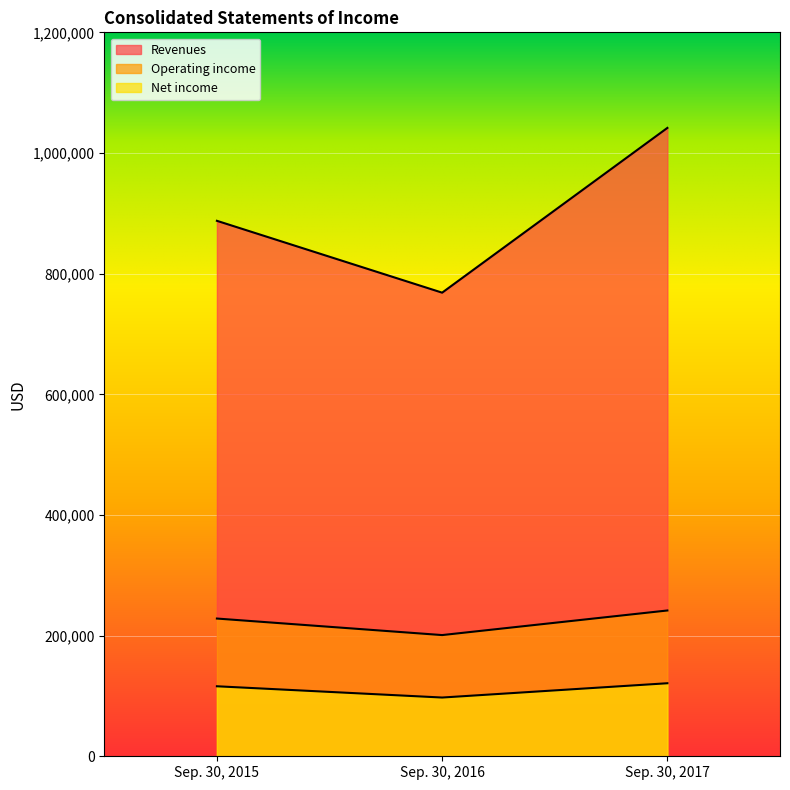

True or false: Net income has a value of 161119 at Sep. 30, 2015.

False